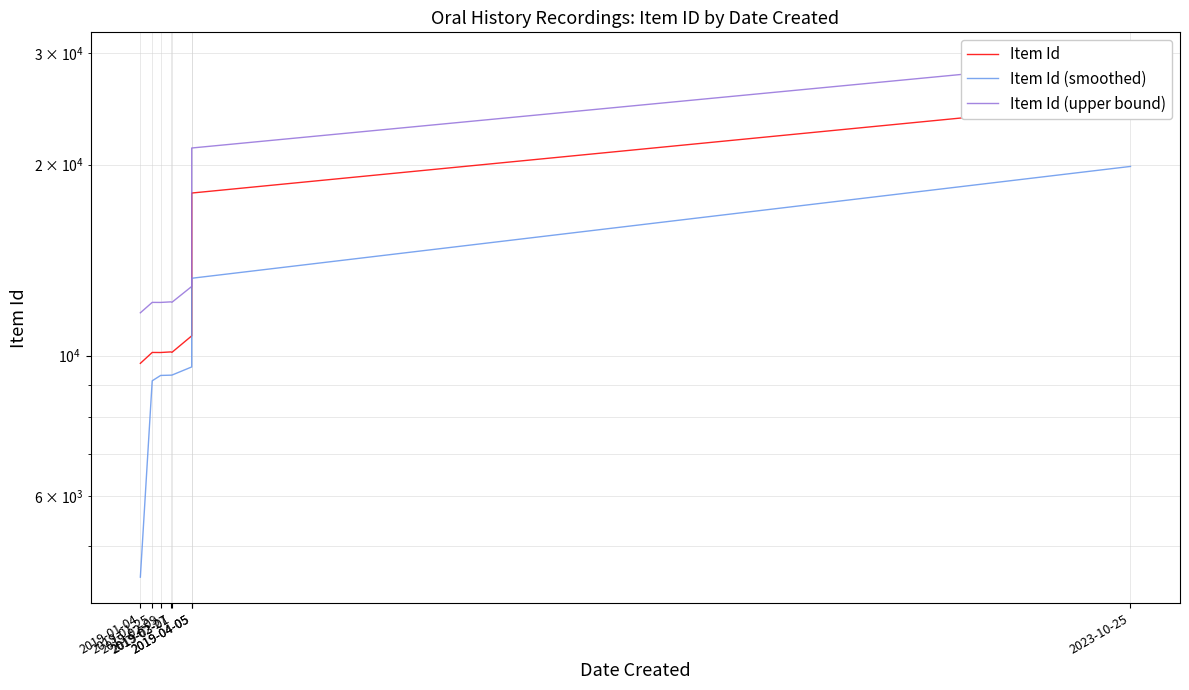

Rank the series by their average value, from lowest to highest.

Item Id (smoothed), Item Id, Item Id (upper bound)